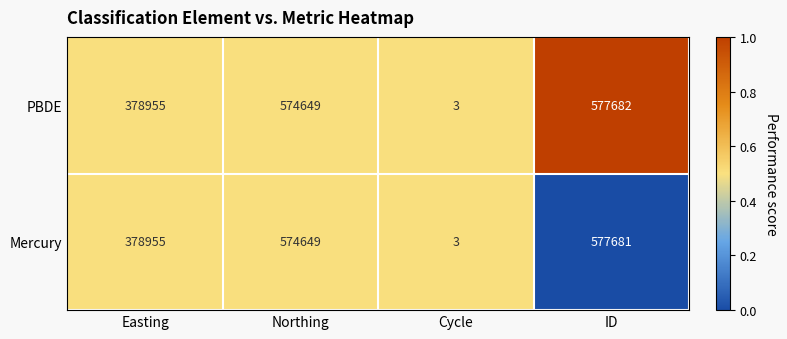

At which category is the sum across all series the highest?

ID